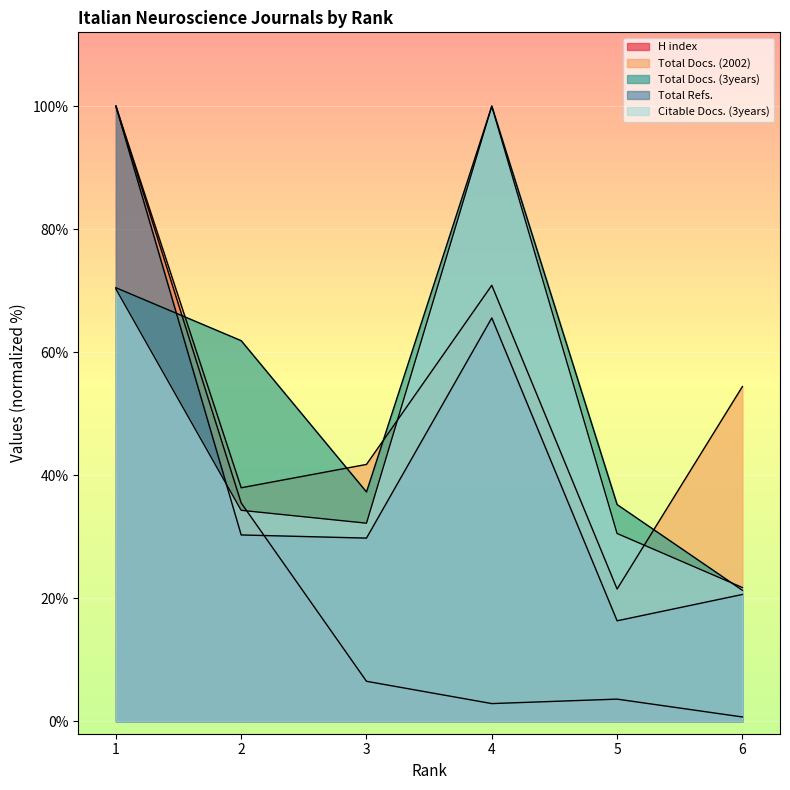

How many categories are shown in the chart?

6